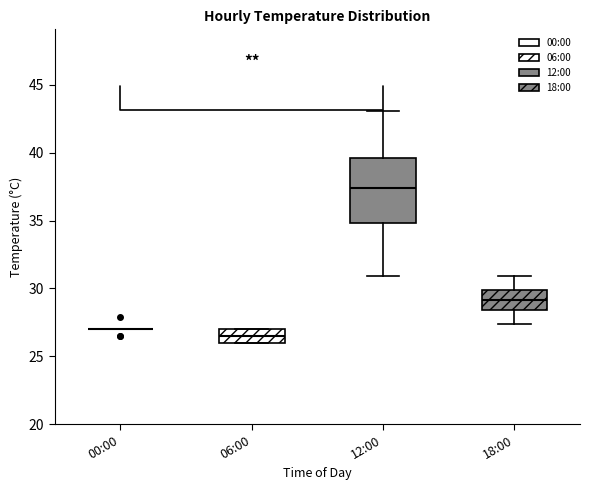

Where does the upper whisker of the box for 12:00 end on the y-axis? The values are not printed on the chart, so give them approximately, as read against the axis.

43.0